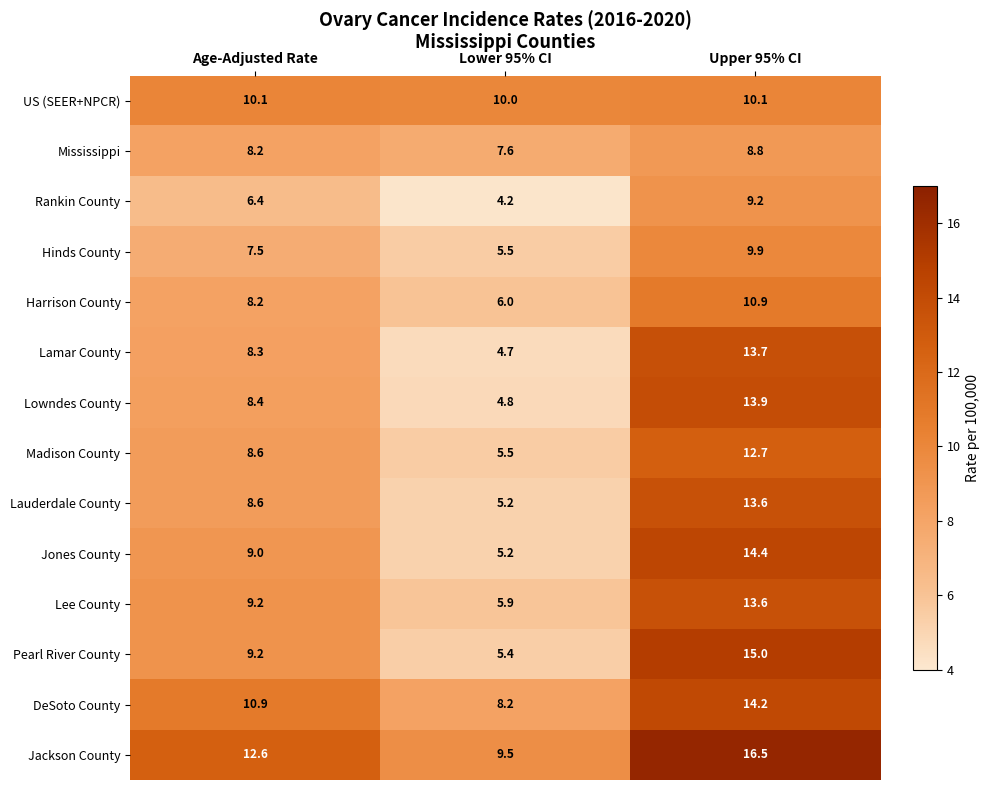

Rank the categories by Harrison County value from lowest to highest.

Lower 95% CI, Age-Adjusted Rate, Upper 95% CI